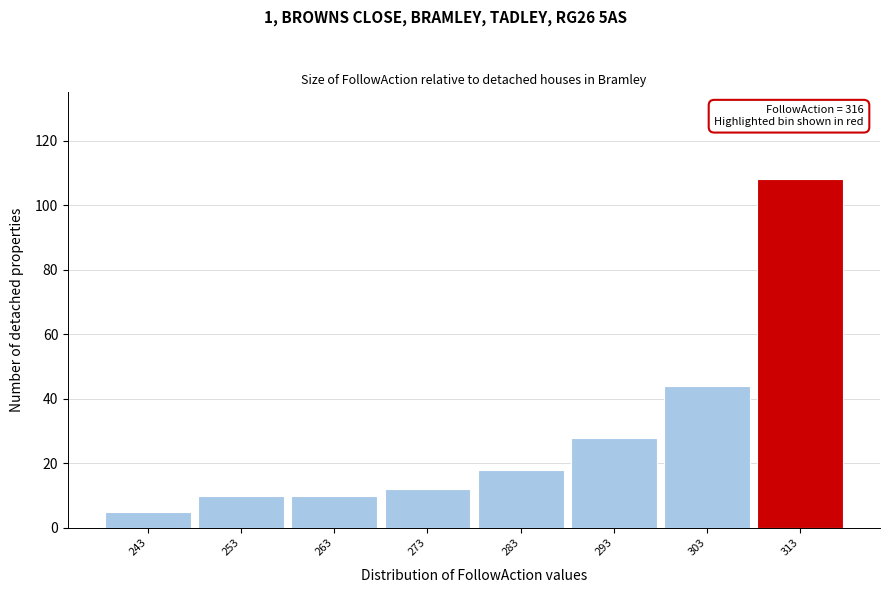

Reading right to left, what are all the values shown in this chart?

313=108	303=44	293=28	283=18	273=12	263=10	253=10	243=5